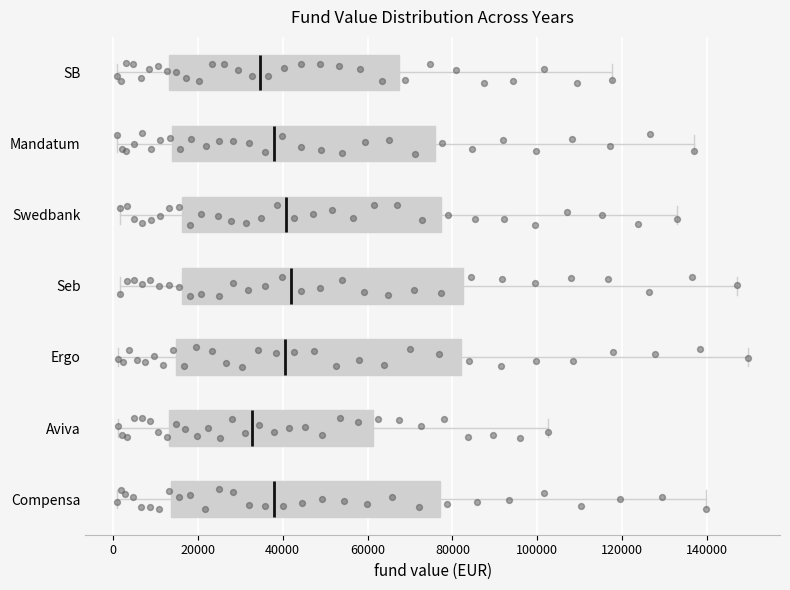

Reading bottom to top, transcribe this box plot: for each box, give where its median line is, the range the box spans, and where its two whiskers end, as read against the x-axis. The values are not printed on the chart, so give them approximately, as read against the axis.

Compensa: median 38000, box 14000 to 78000, whiskers 0 to 140000
Aviva: median 32000, box 14000 to 62000, whiskers 2000 to 102000
Ergo: median 40000, box 14000 to 82000, whiskers 2000 to 150000
Seb: median 42000, box 16000 to 82000, whiskers 2000 to 148000
Swedbank: median 40000, box 16000 to 78000, whiskers 2000 to 132000
Mandatum: median 38000, box 14000 to 76000, whiskers 2000 to 136000
SB: median 34000, box 14000 to 68000, whiskers 2000 to 118000